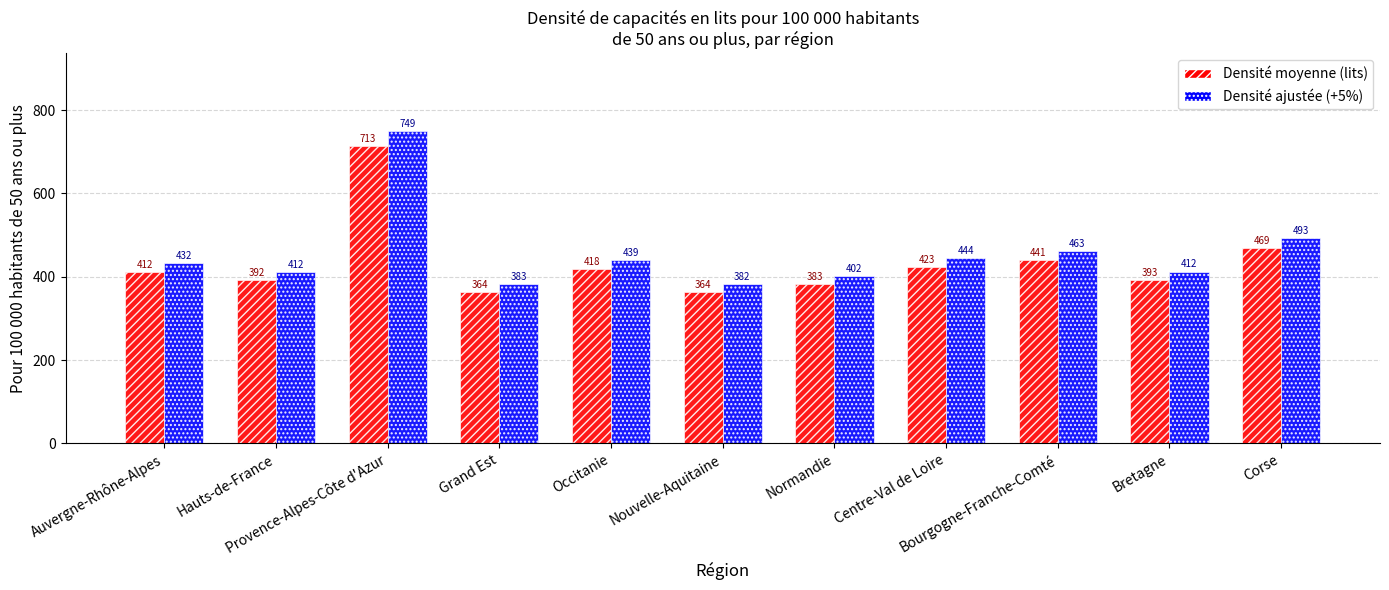

What is the label of the 2nd bar from the right?

Bretagne